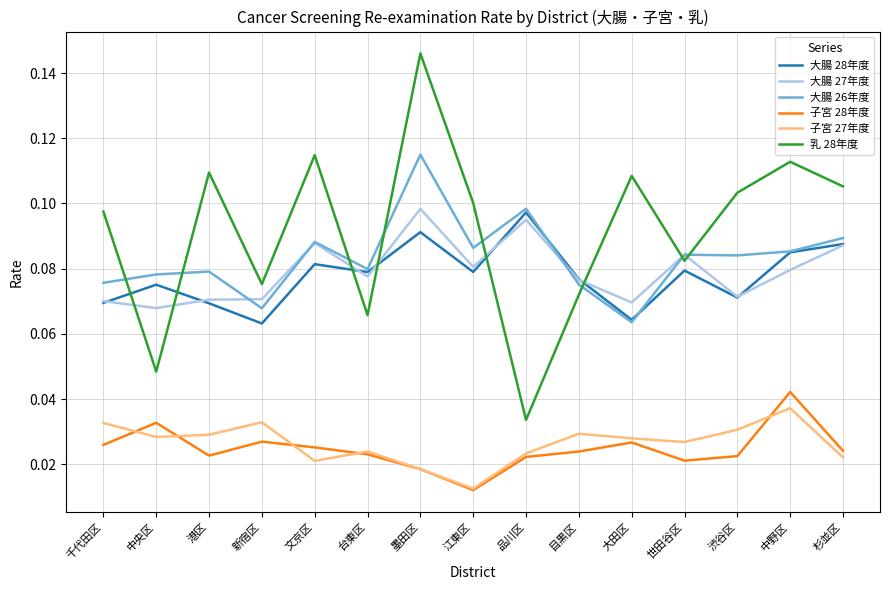

What position from the right is 江東区?

8